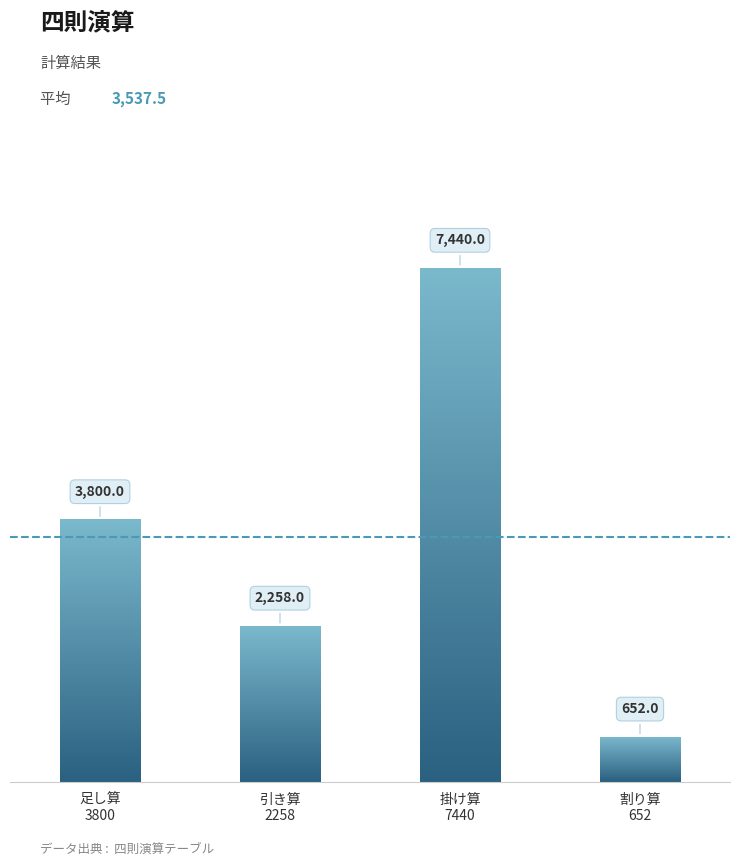

What is the sum of the values at 29342割る45は？ and 240かける31は？?

8092.0